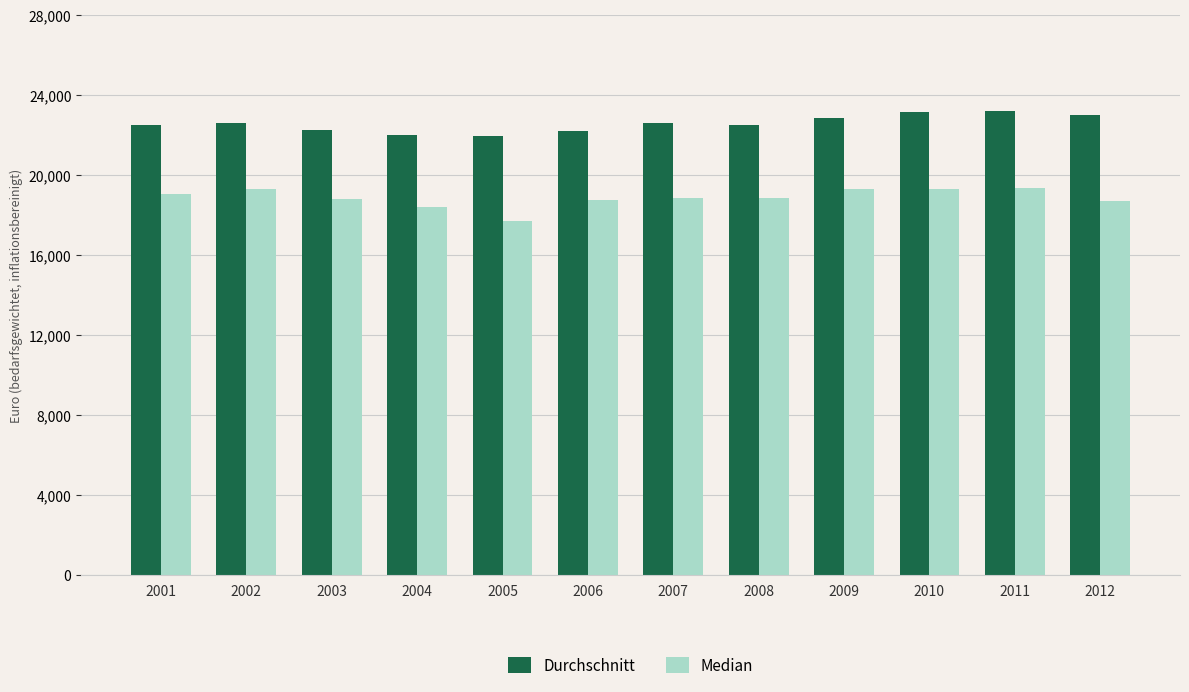

What is the average value of the Durchschnitt series?

22560